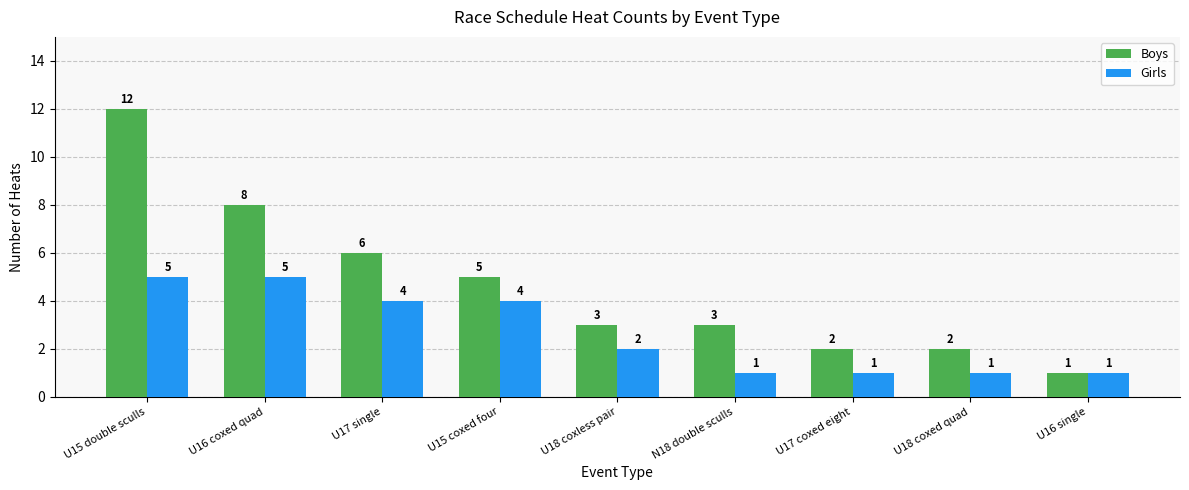

Is it true that Boys equals 1 at U18 coxless pair?

False